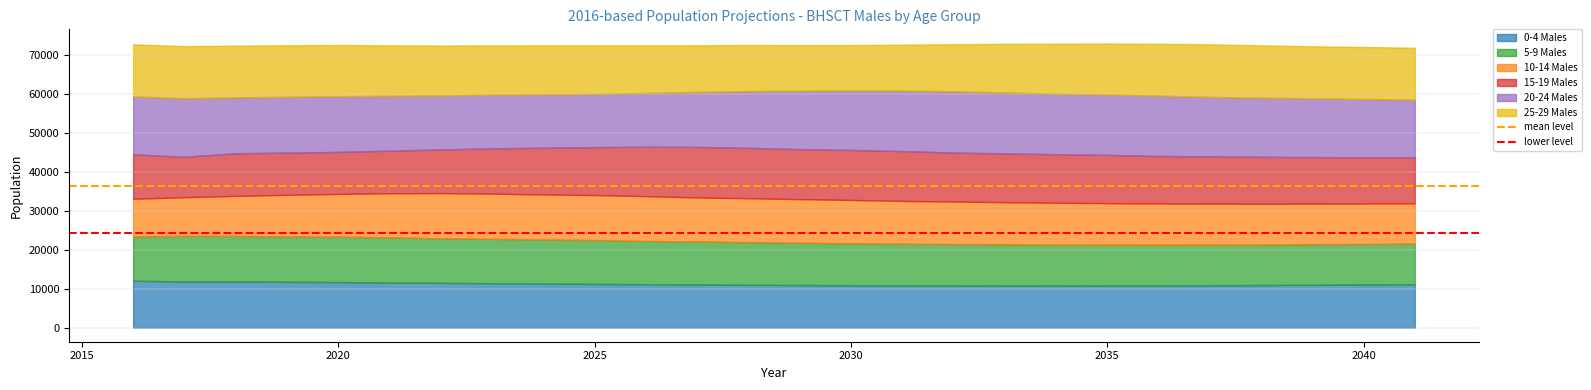

What is the value of the mean level point at the 2nd from the left?

36223.8